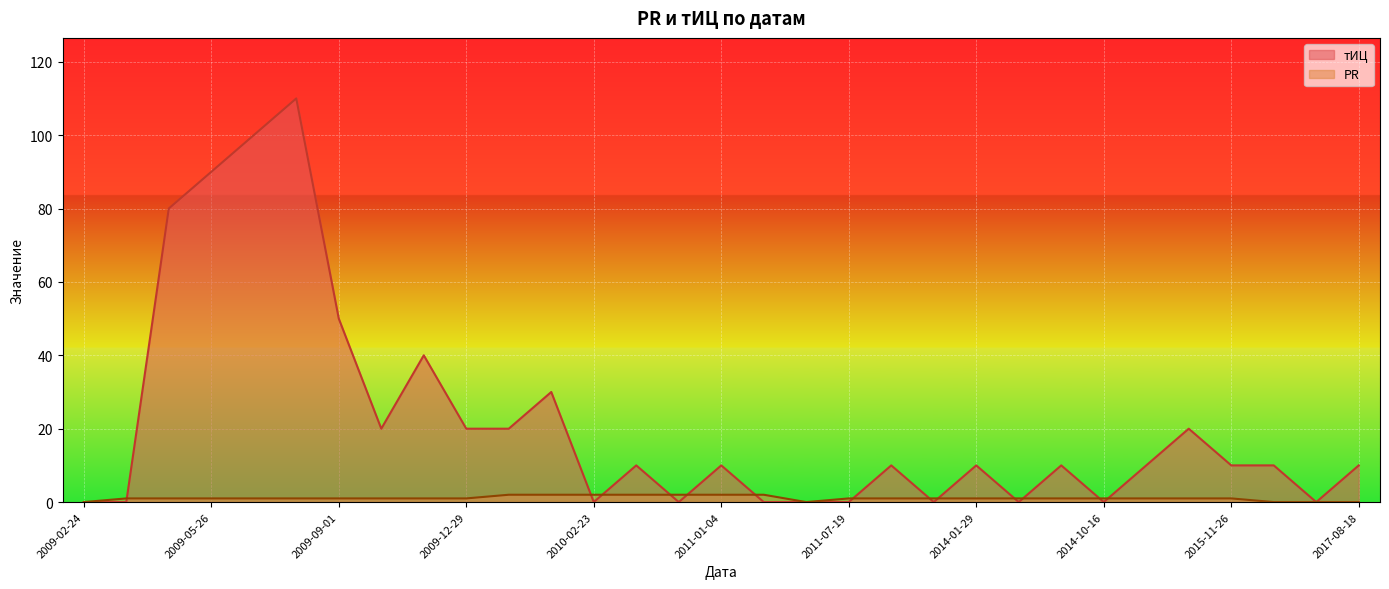

At which category does тИЦ reach its first local valley?

2009-10-20